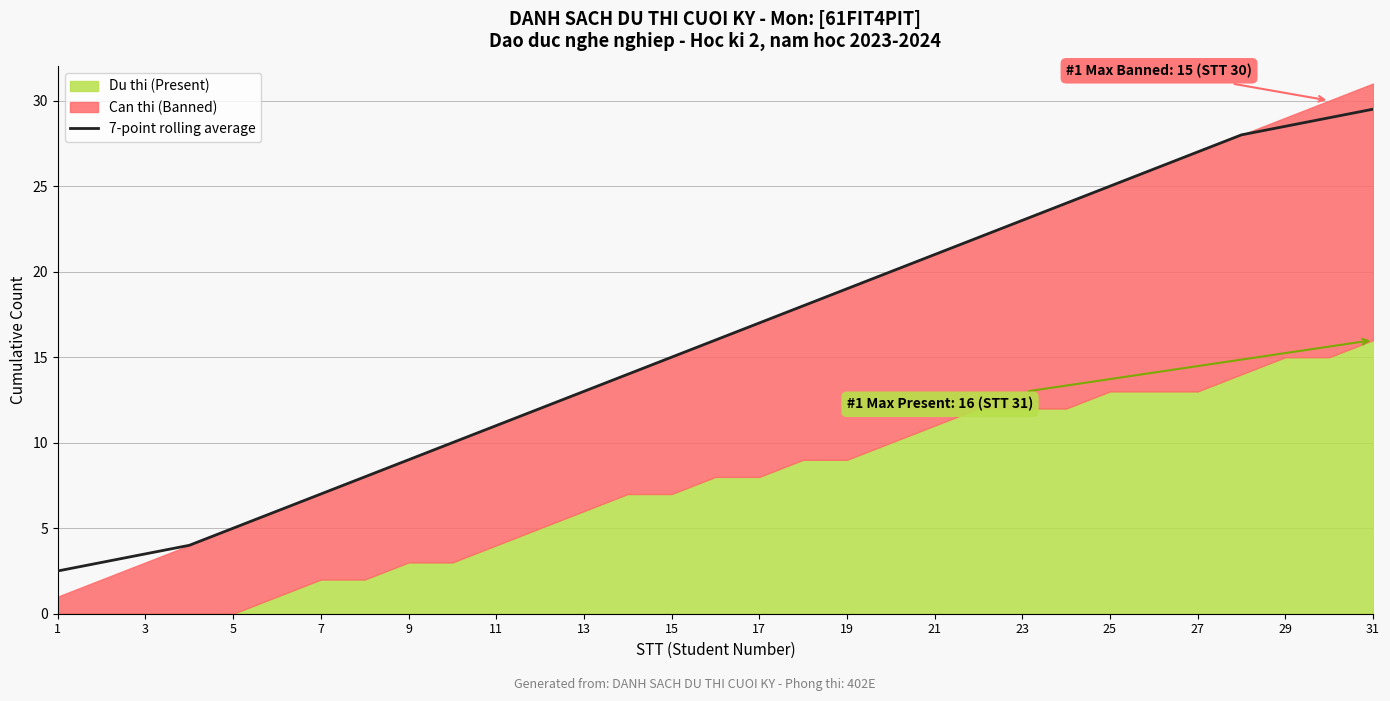

The 7-point rolling average series shows 28.5 at 29. True or false?

True